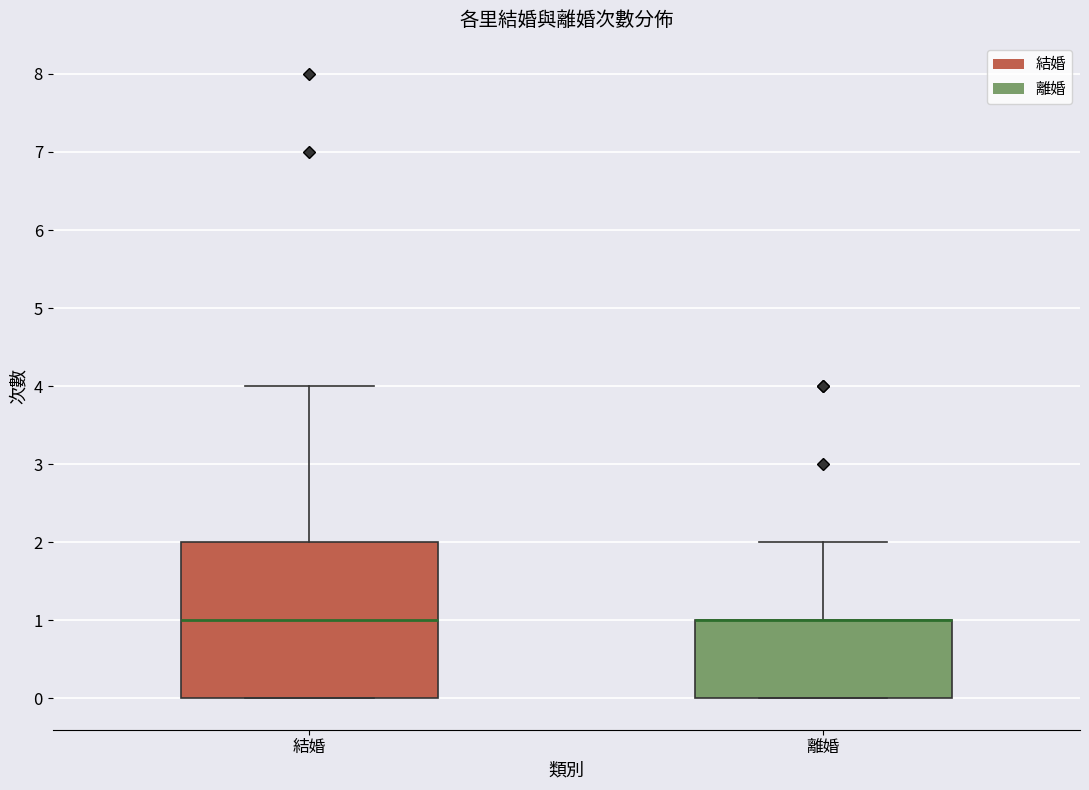

Where is the upper edge of the box for 離婚 on the y-axis? The values are not printed on the chart, so give them approximately, as read against the axis.

1